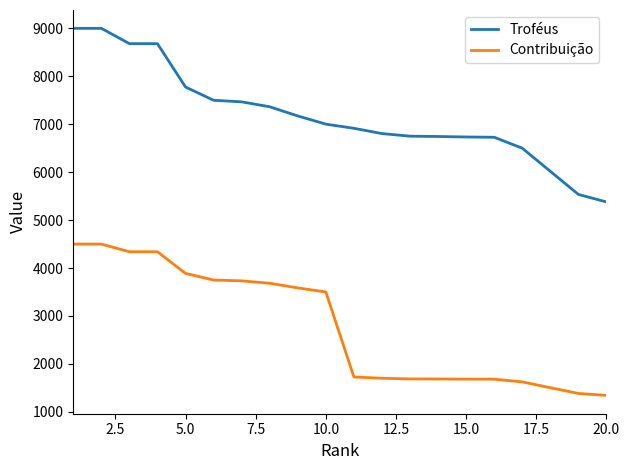

What is the difference between the maximum and minimum values in the Troféus series?

3621